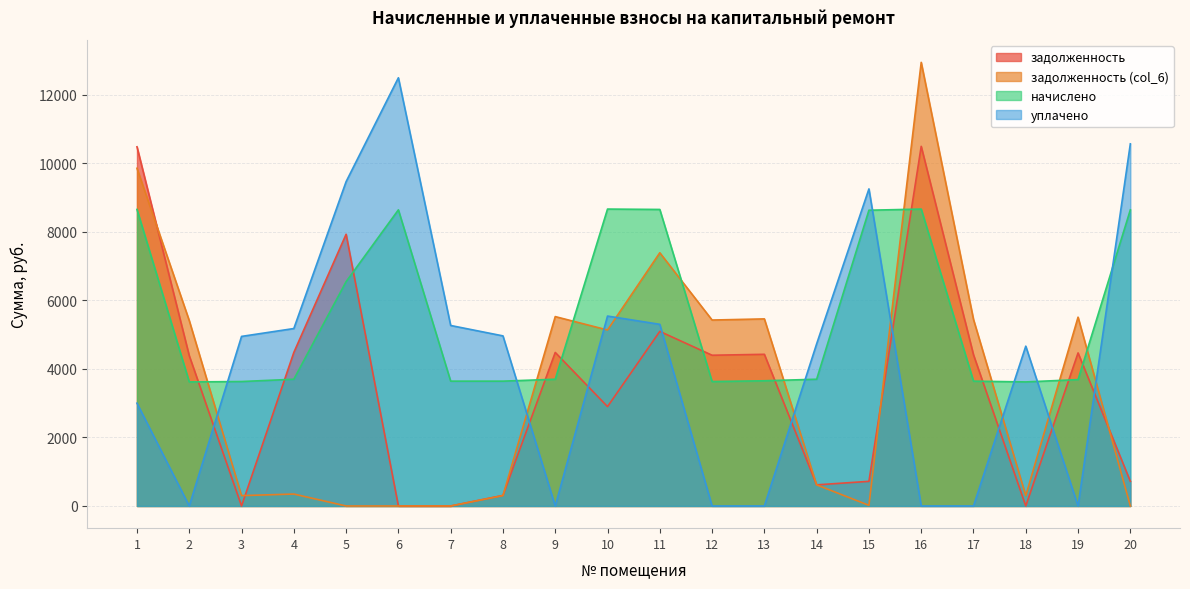

Is it true that начислено equals 3620.2 at 18?

True